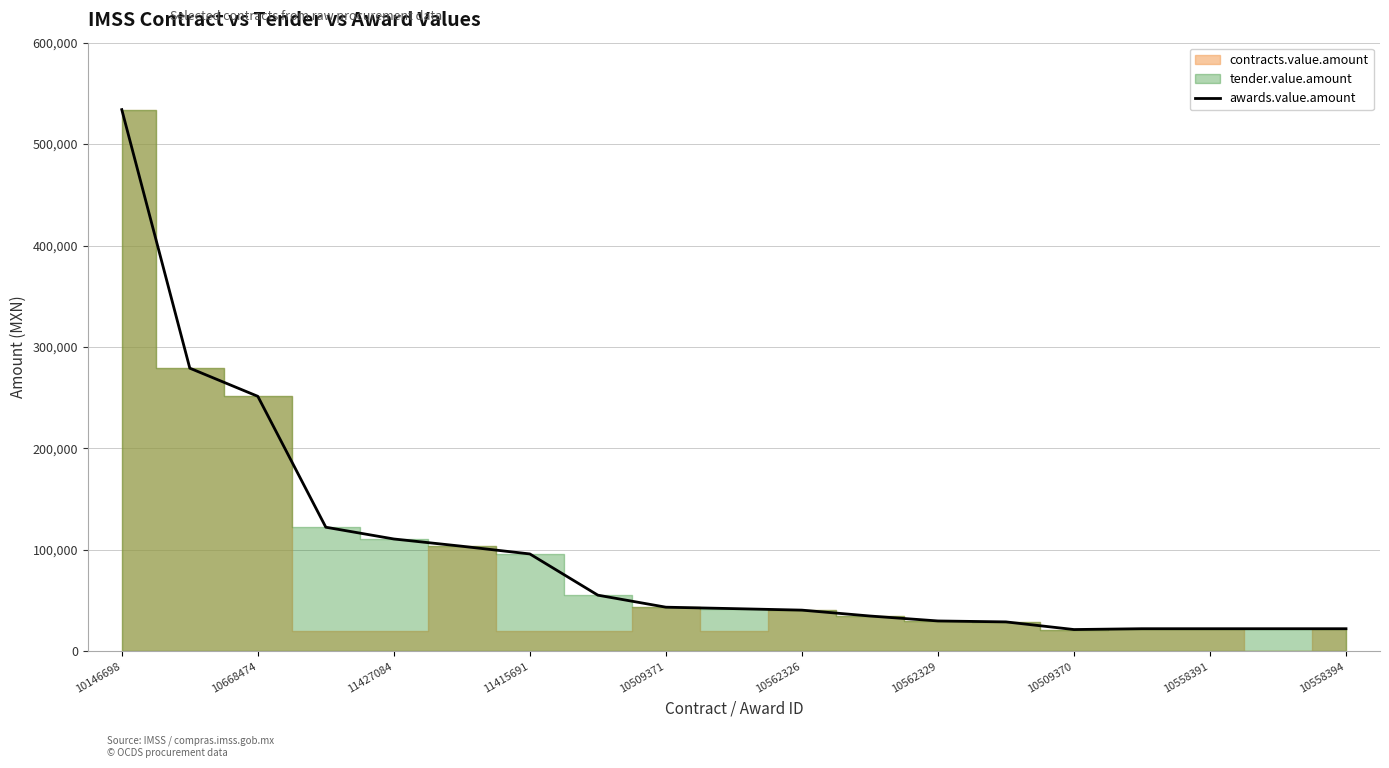

What is the value of the 8th point from the left?

55339.6